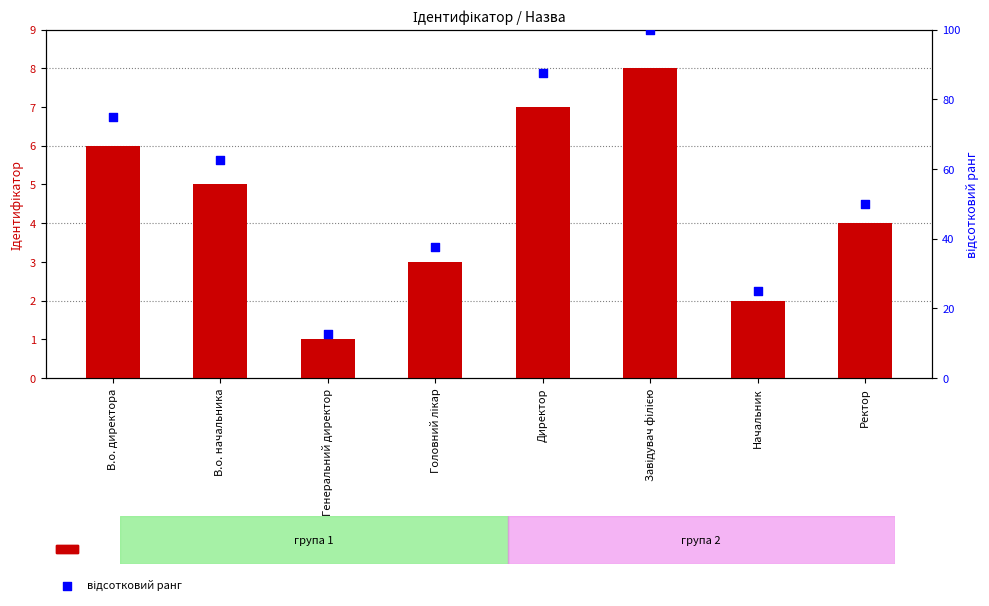

At which category is the sum across all series the highest?

Завідувач філією